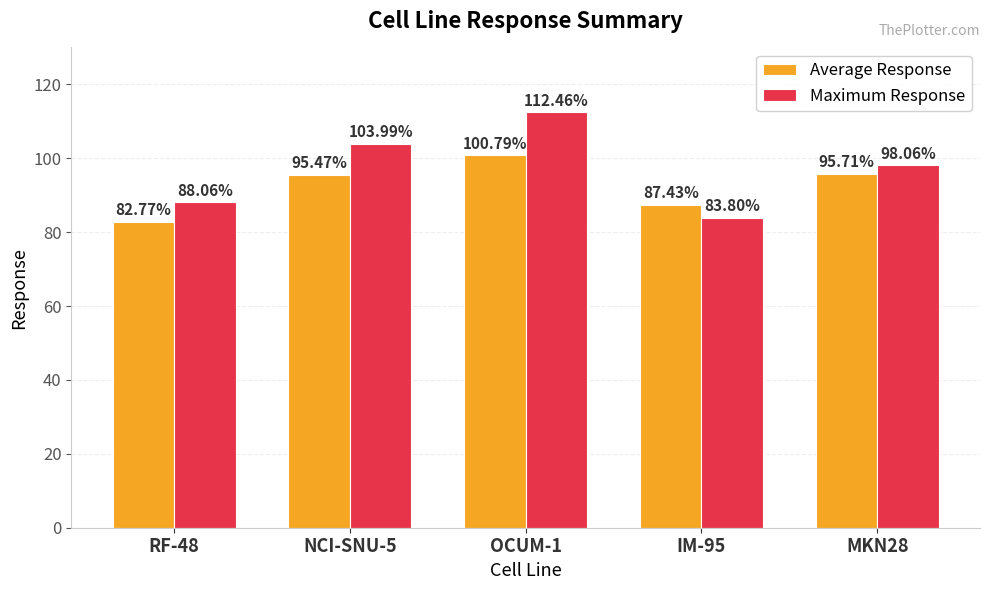

True or false: Average Response has a value of 37.8 at OCUM-1.

False